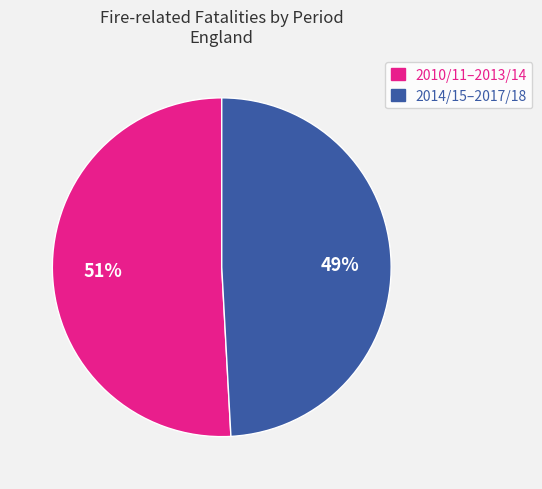

What is the ratio of the value at 2010/11–2013/14 to the value at 2014/15–2017/18?

1.0